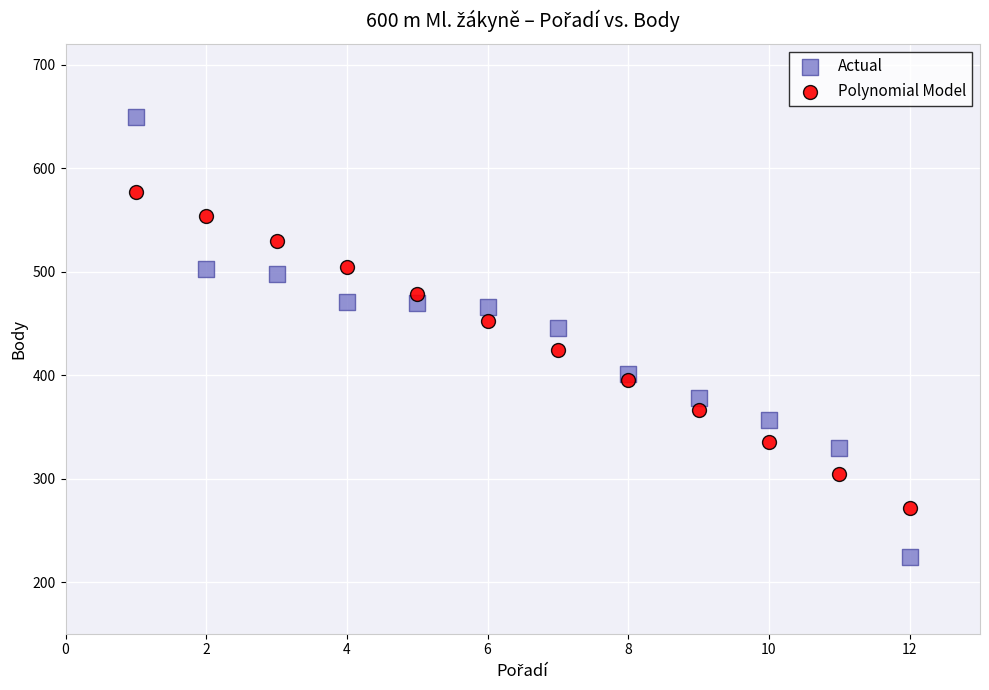

What are all the series names shown in the legend?

Actual, Polynomial Model